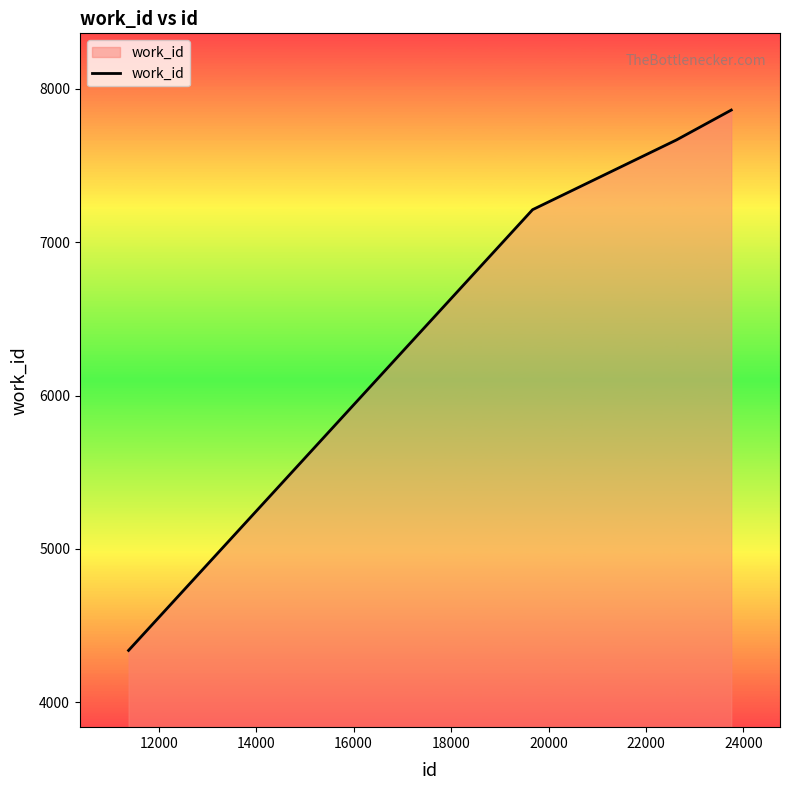

What is the maximum value shown in the chart?

7860